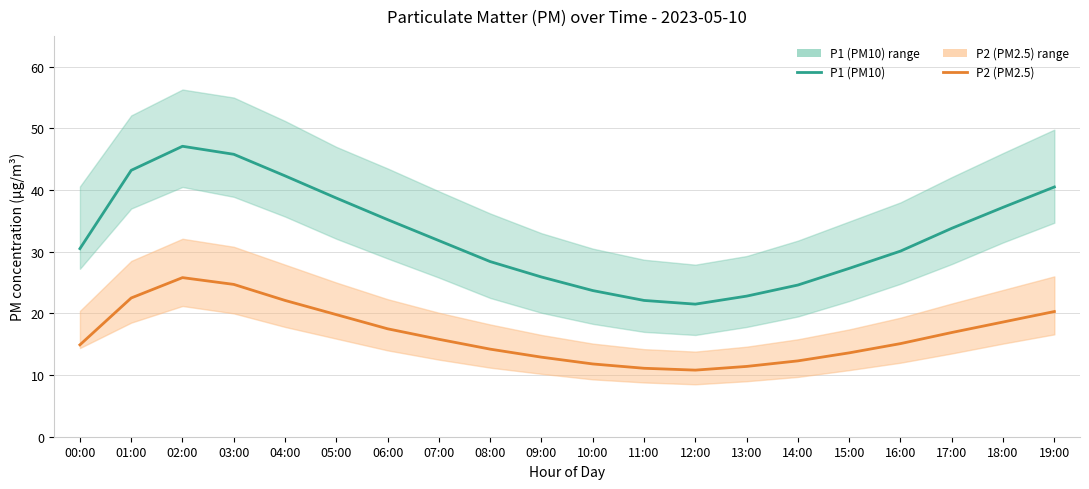

Reading right to left, transcribe all the data shown in this chart.

P1 (PM10): 40.5	37.2	33.8	30.1	27.3	24.6	22.8	21.5	22.1	23.7	25.9	28.4	31.8	35.2	38.7	42.3	45.8	47.1	43.2	30.5
P2 (PM2.5): 20.3	18.6	16.9	15.1	13.6	12.3	11.4	10.8	11.1	11.8	12.9	14.2	15.8	17.5	19.8	22.1	24.7	25.8	22.5	14.9